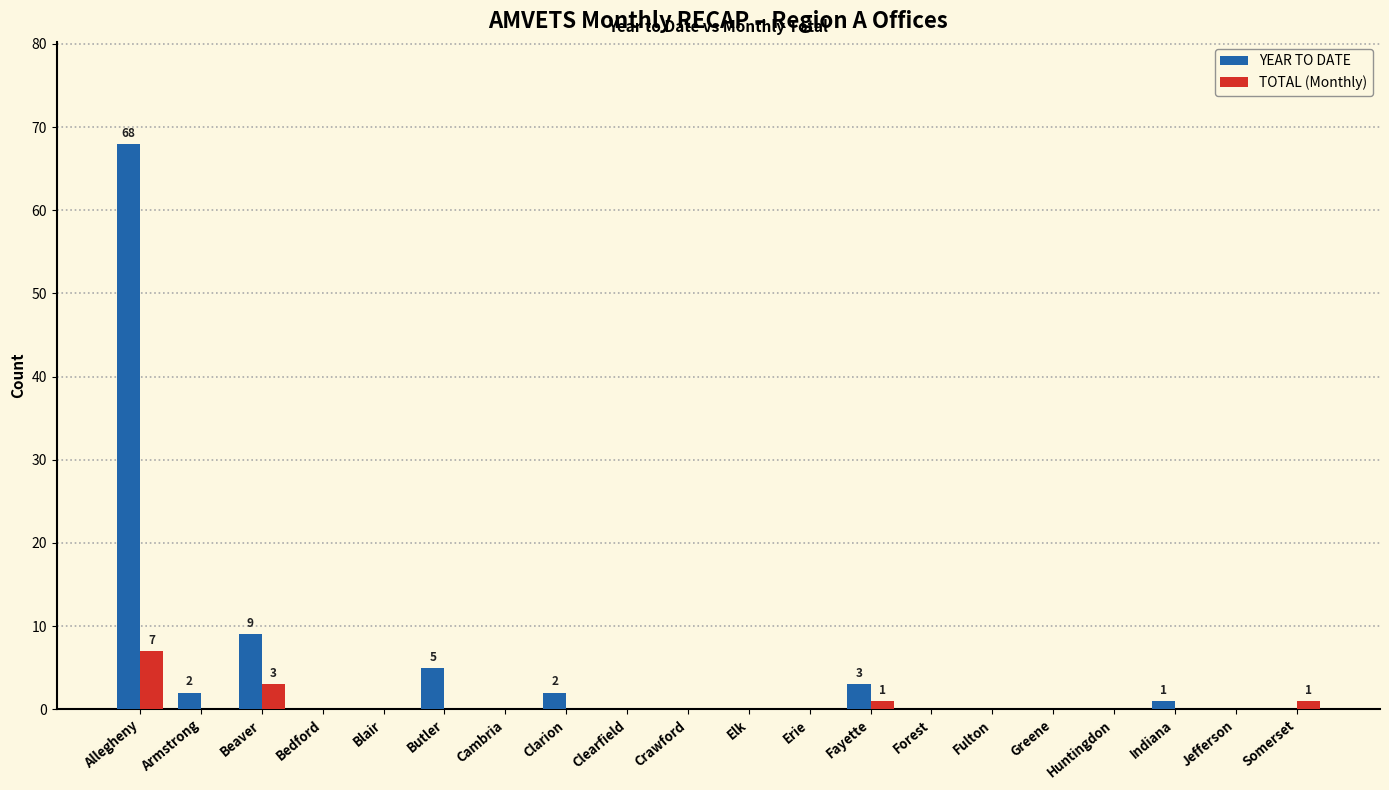

Is it true that TOTAL (Monthly) equals 0 at Greene?

True